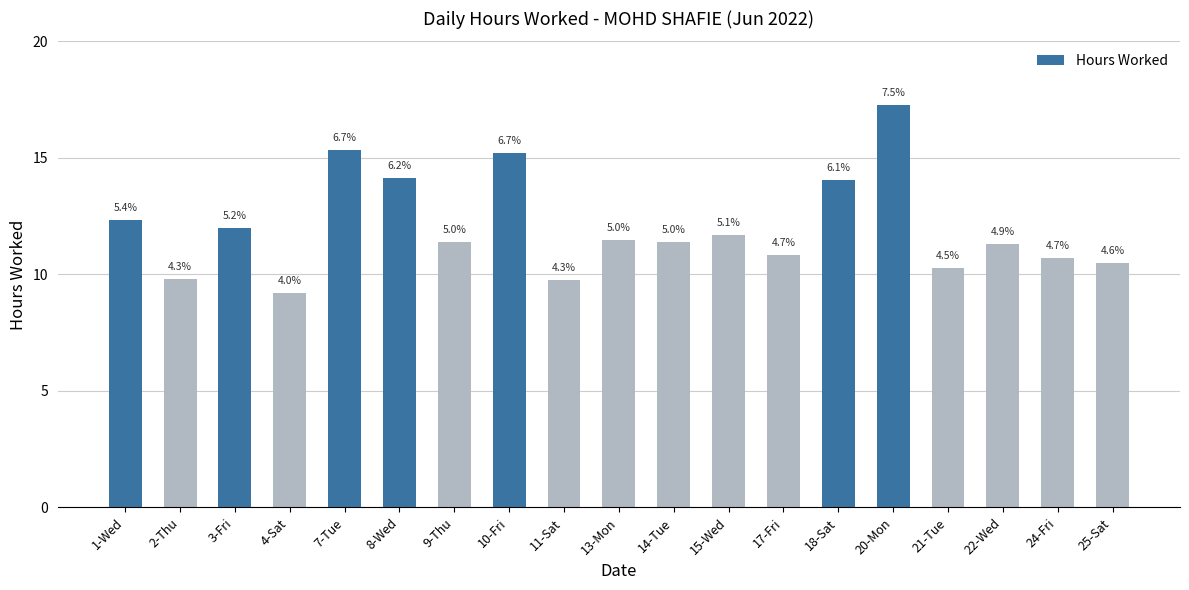

Rank the categories by value from highest to lowest.

20-Mon, 7-Tue, 10-Fri, 8-Wed, 18-Sat, 1-Wed, 3-Fri, 15-Wed, 13-Mon, 9-Thu, 14-Tue, 22-Wed, 17-Fri, 24-Fri, 25-Sat, 21-Tue, 2-Thu, 11-Sat, 4-Sat